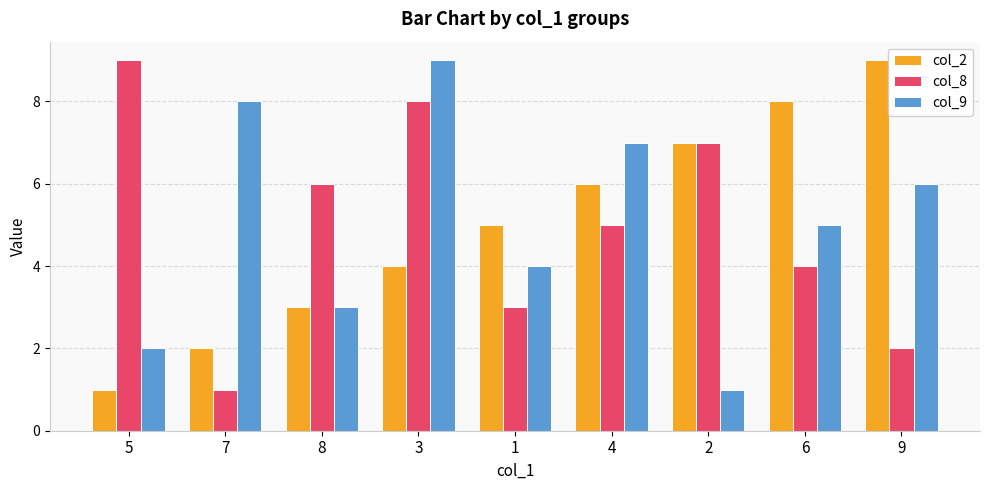

What is the smallest value displayed?

1